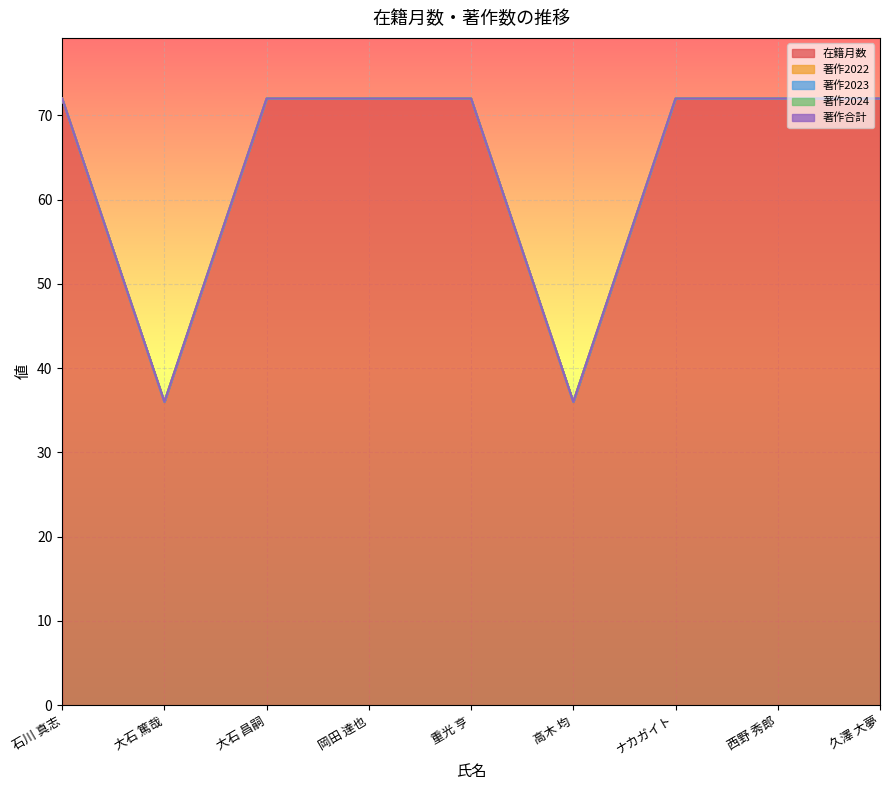

The value of 著作2023 at 西野 秀郎 is 0. True or false?

True